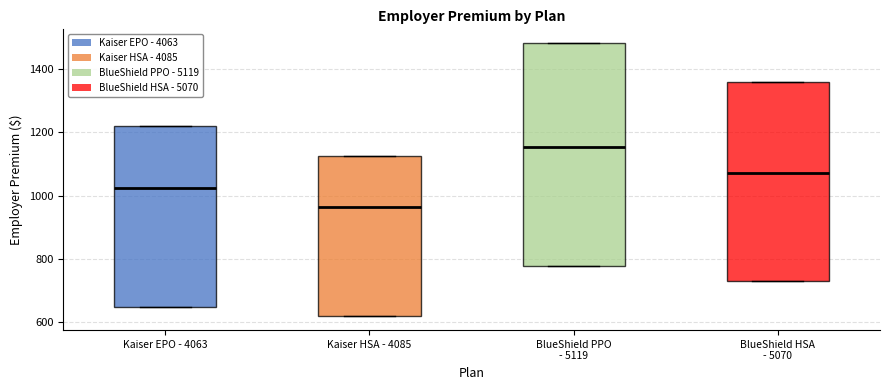

Reading left to right, read every box against the y-axis: the position of its median line, the range the box covers, and the ends of its whiskers. The values are not printed on the chart, so give them approximately, as read against the axis.

Kaiser EPO - 4063: median 1020, box 640 to 1220, whiskers 640 to 1220
Kaiser HSA - 4085: median 960, box 620 to 1120, whiskers 620 to 1120
BlueShield PPO - 5119: median 1160, box 780 to 1480, whiskers 780 to 1480
BlueShield HSA - 5070: median 1080, box 740 to 1360, whiskers 740 to 1360